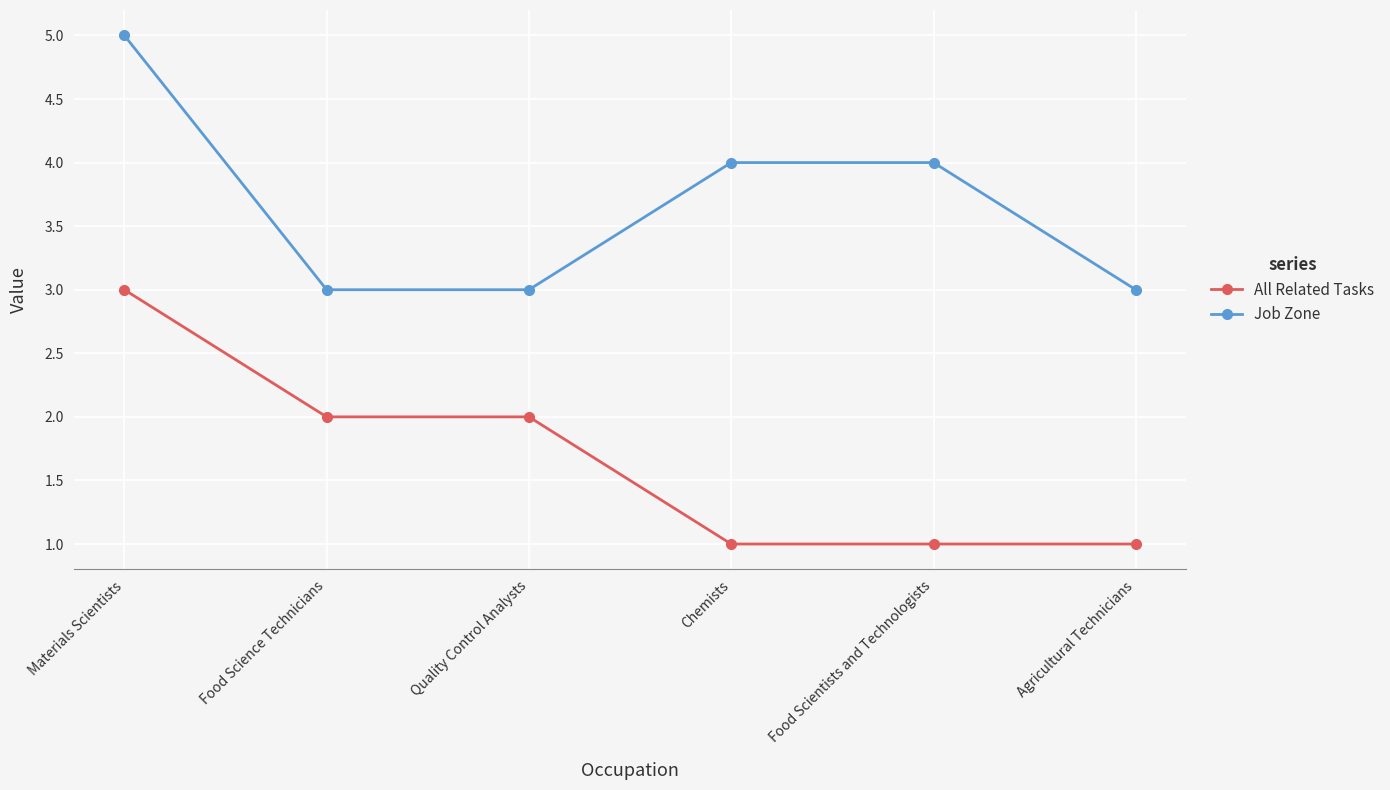

What position from the left is Agricultural Technicians?

6